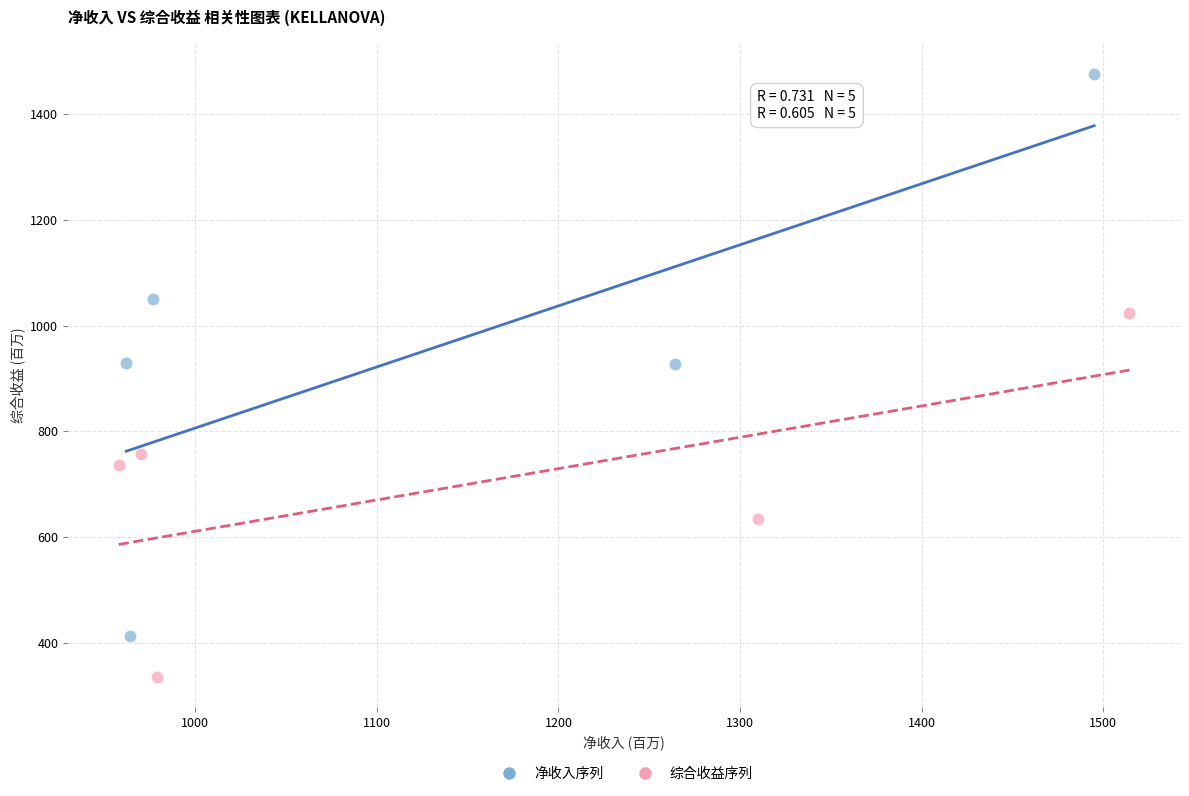

Which series contains the lowest Y value?

综合收益序列